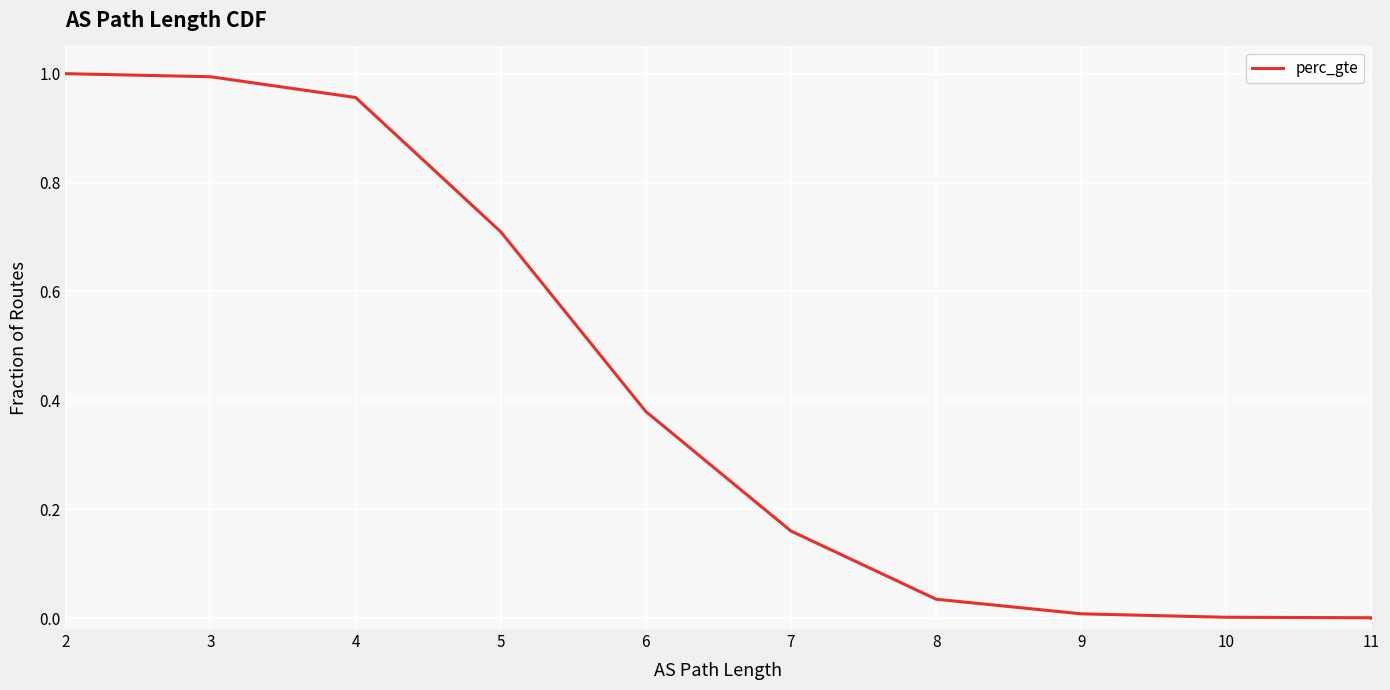

How many values are above zero?

10